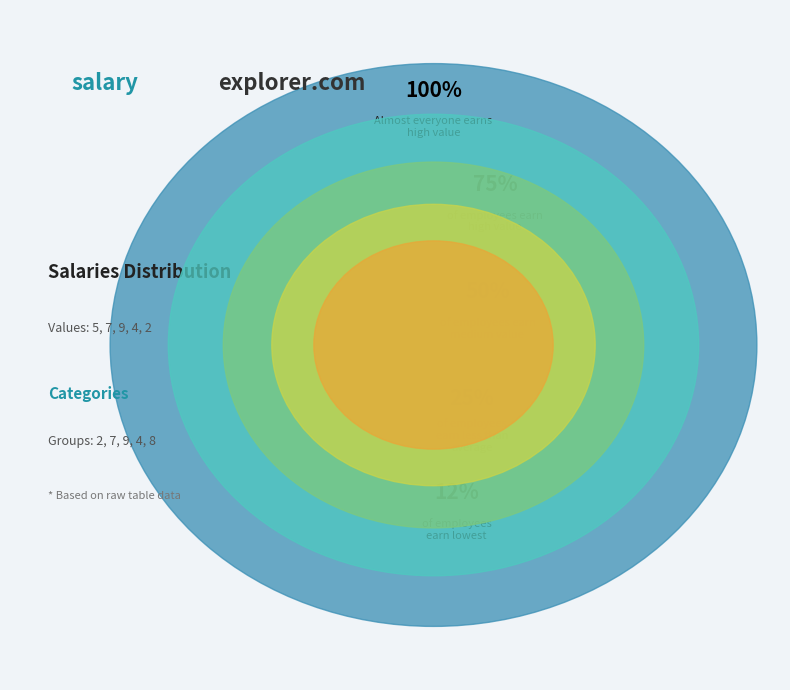

What is the total percentage of 1 and 8?

18.1%